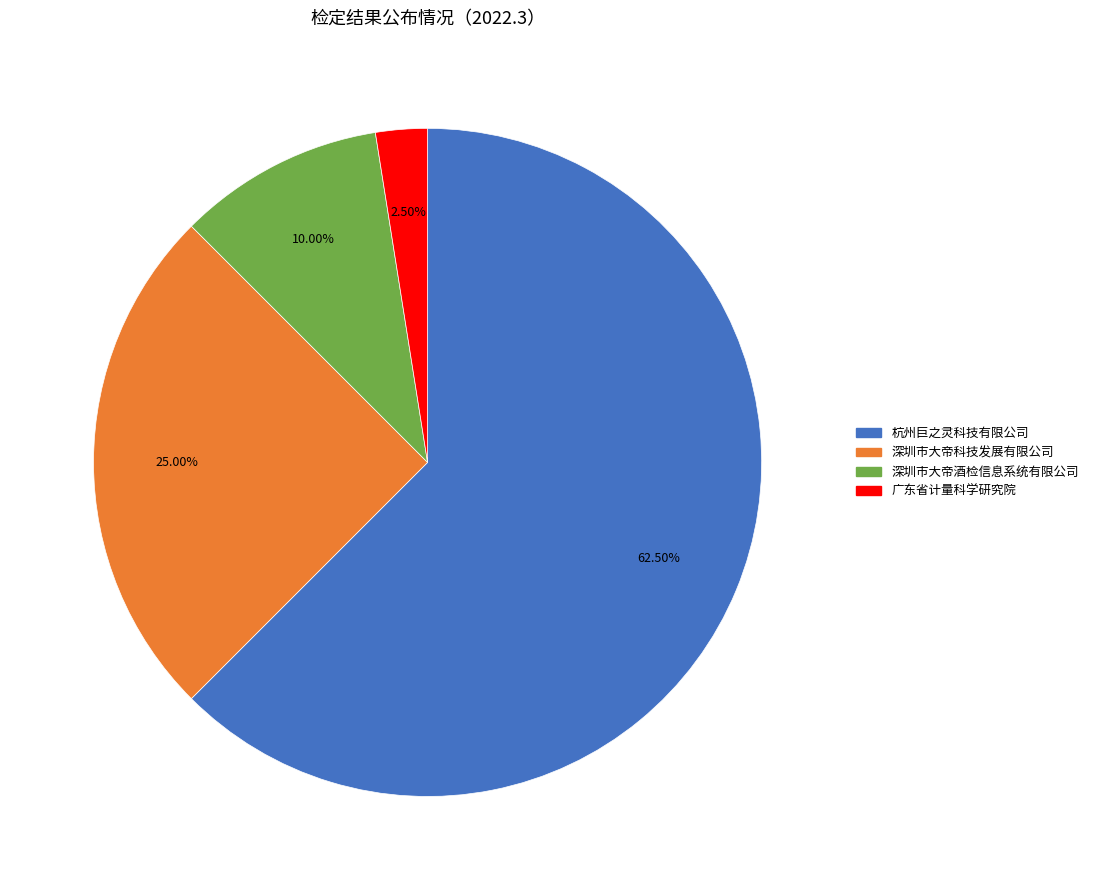

Combined, do 杭州巨之灵科技有限公司 and 深圳市大帝酒检信息系统有限公司 account for over 50%?

Yes